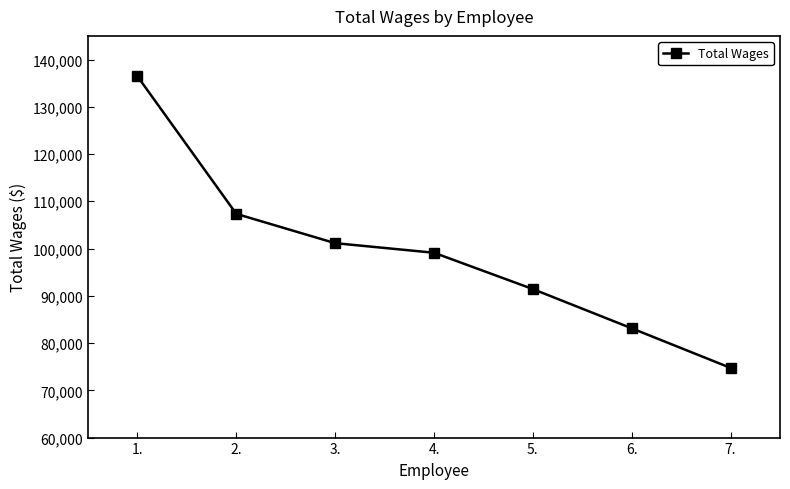

At which category does the chart reach its peak across all series?

1.